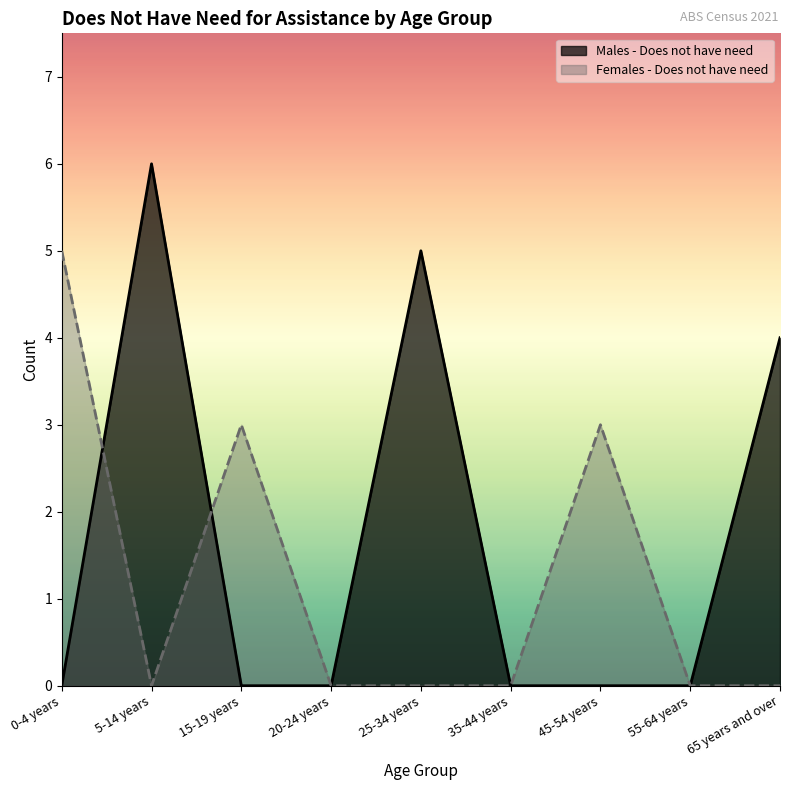

What is the spread (max minus min) of values at 15-19 years?

3